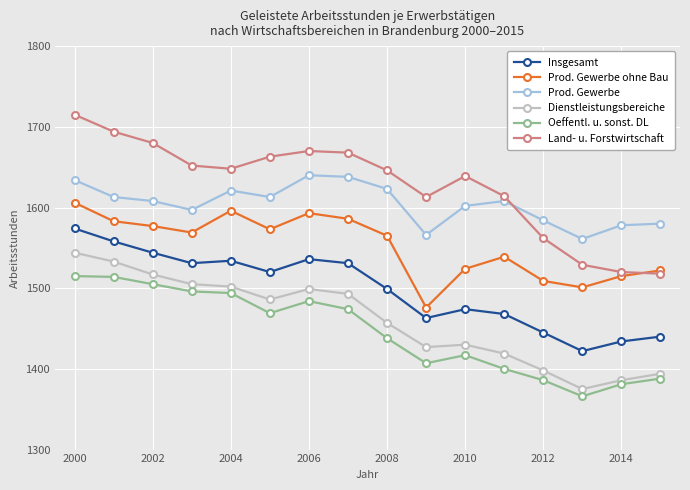

What is the value of the Insgesamt point at the 2nd from the left?

1558